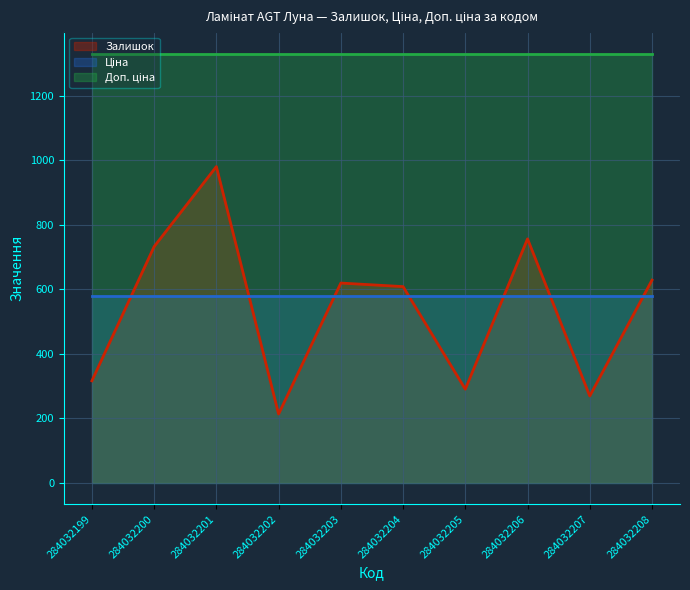

At how many categories does at least one series exceed 820?

10